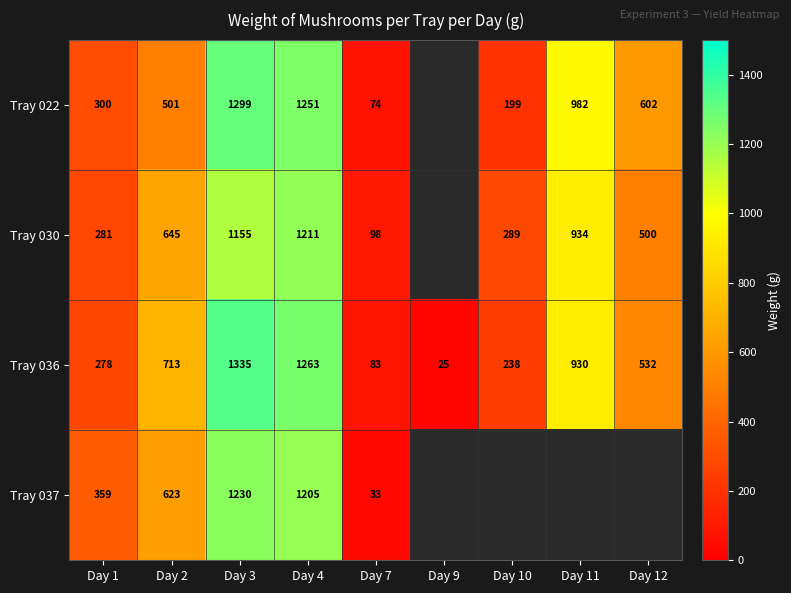

At Day 7, list the series in order from smallest to largest.

Tray 037, Tray 022, Tray 036, Tray 030